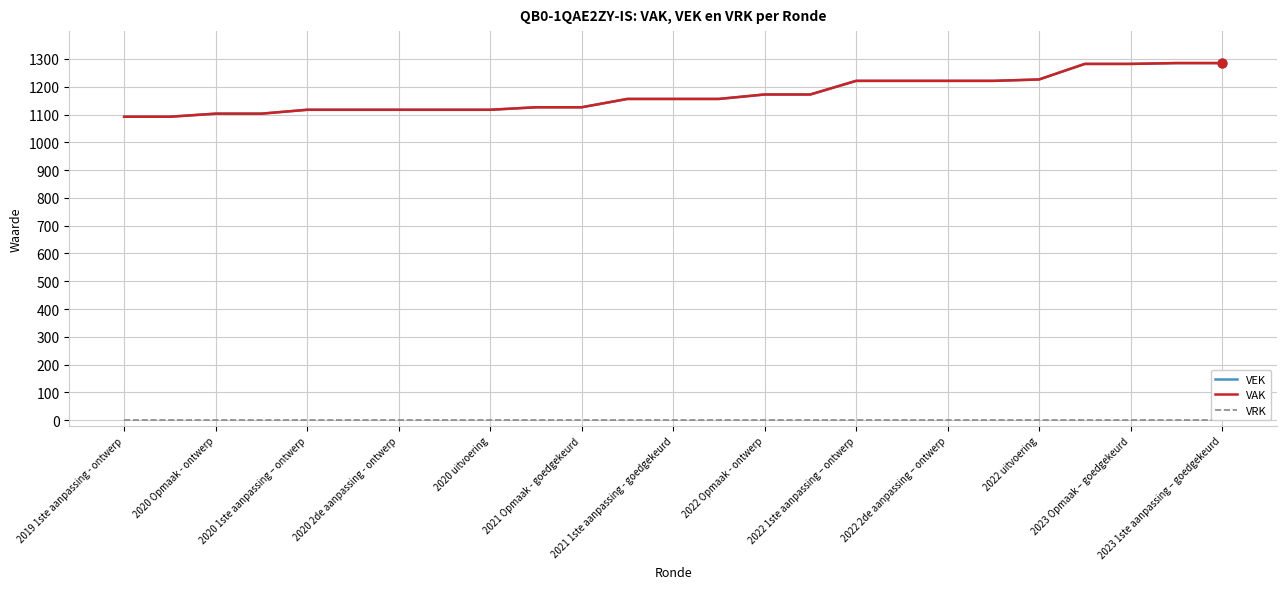

What is the total value across all series at 2023 1ste aanpassing – goedgekeurd?

2570